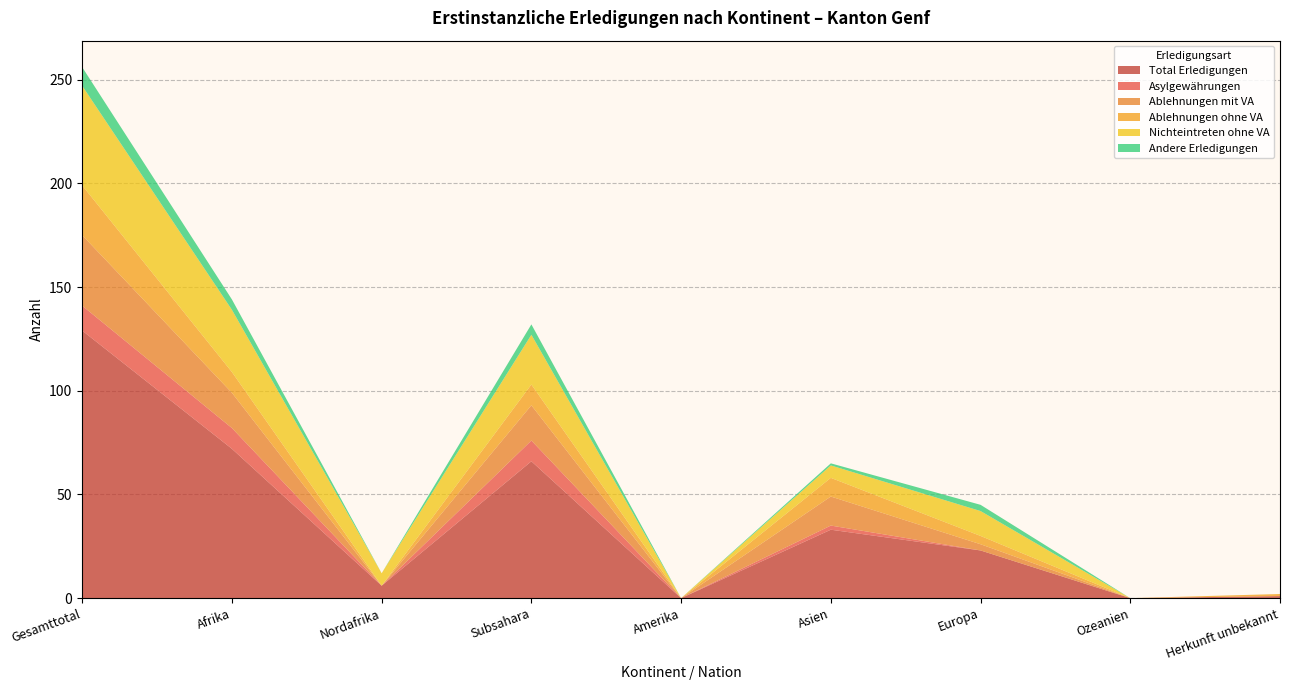

Reading left to right, extract all data points from this chart.

Total Erledigungen: 129	72	6	66	0	33	23	0	1
Asylgewährungen: 12	10	0	10	0	2	0	0	0
Ablehnungen mit VA: 34	17	0	17	0	14	3	0	0
Ablehnungen ohne VA: 24	10	0	10	0	9	4	0	1
Nichteintreten ohne VA: 48	30	6	24	0	6	12	0	0
Andere Erledigungen: 9	5	0	5	0	1	3	0	0